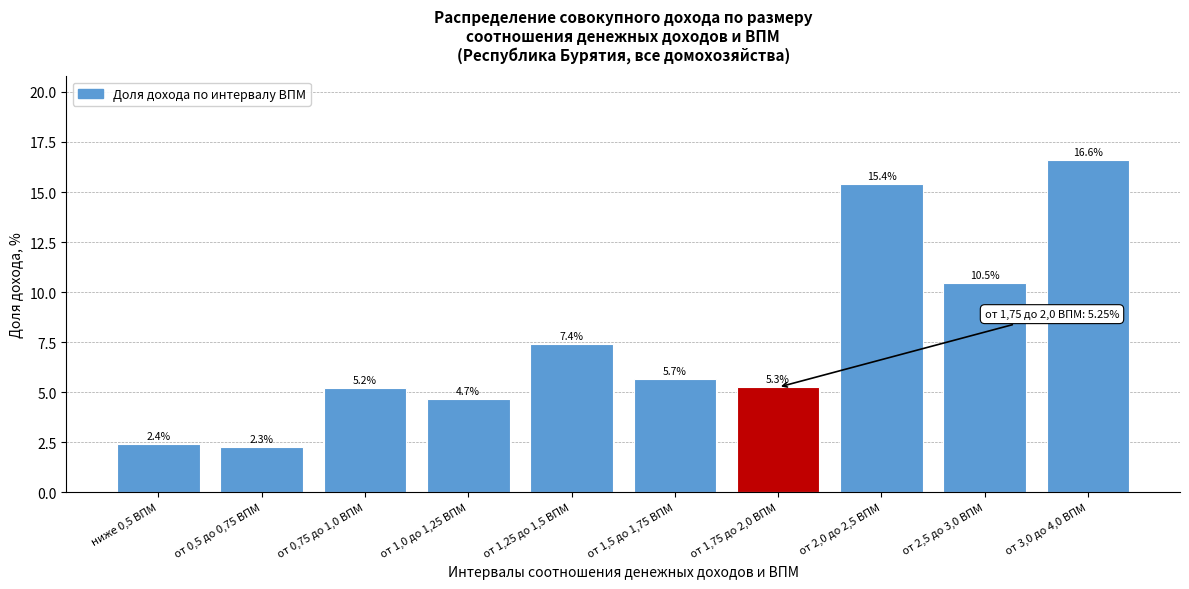

Reading left to right, transcribe all the data shown in this chart.

ниже 0,5 ВПМ=2.4	от 0,5 до 0,75 ВПМ=2.3	от 0,75 до 1,0 ВПМ=5.2	от 1,0 до 1,25 ВПМ=4.7	от 1,25 до 1,5 ВПМ=7.4	от 1,5 до 1,75 ВПМ=5.7	от 1,75 до 2,0 ВПМ=5.3	от 2,0 до 2,5 ВПМ=15.4	от 2,5 до 3,0 ВПМ=10.5	от 3,0 до 4,0 ВПМ=16.6